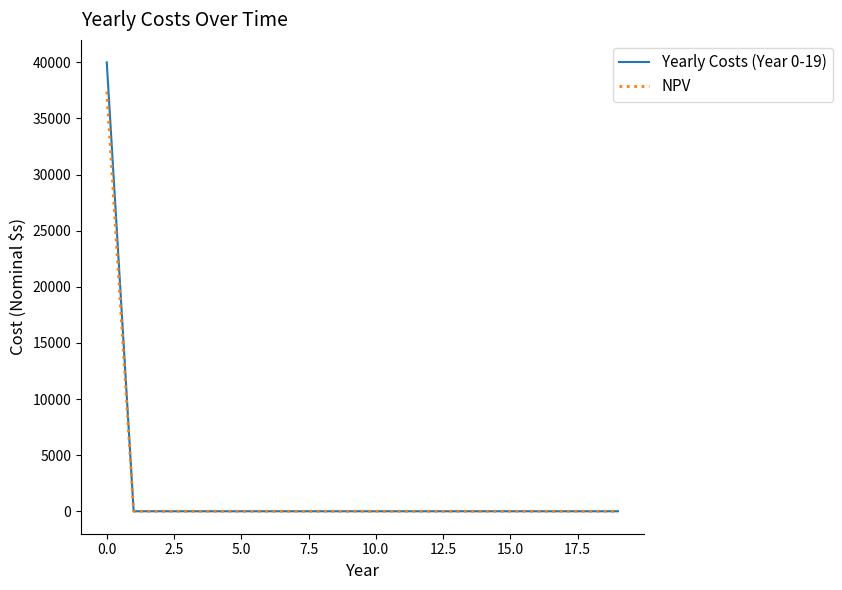

Which series has the widest spread of values?

Yearly Costs (Year 0-19)